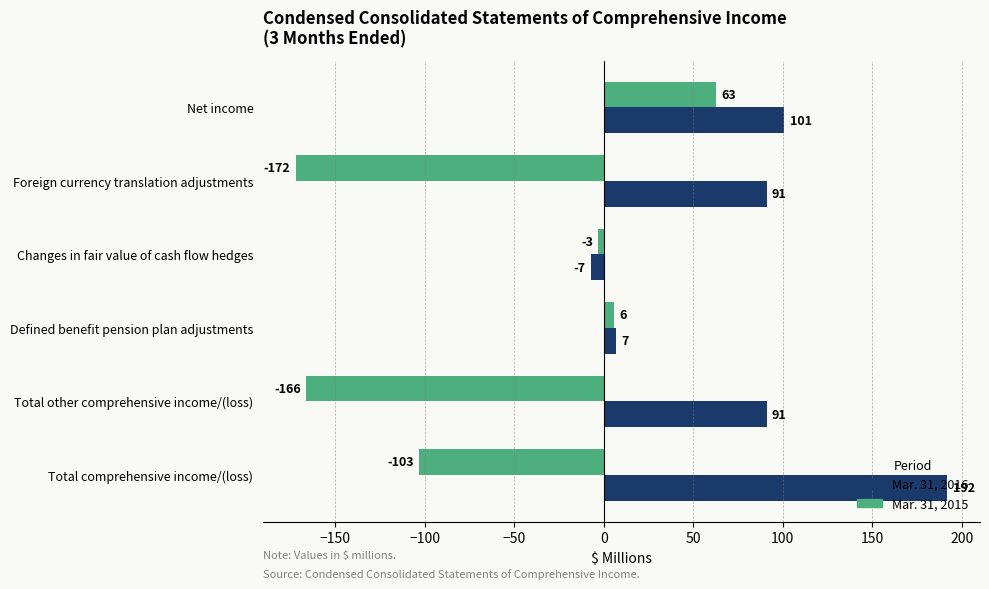

What is the maximum value for Mar. 31, 2015?

63